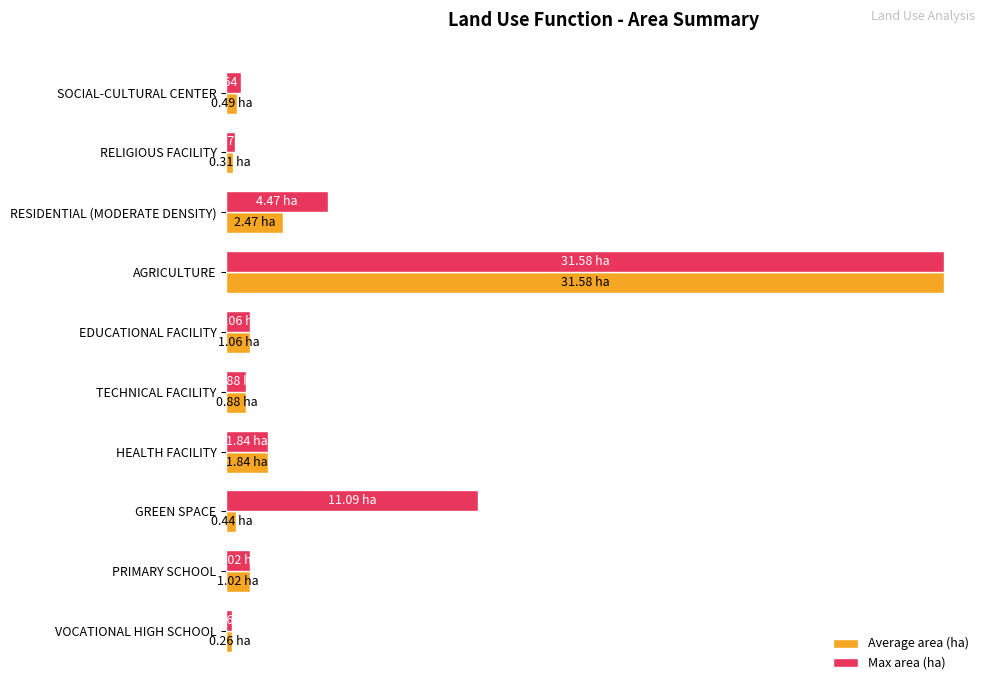

What are all the series names shown in the legend?

Average area (ha), Max area (ha)